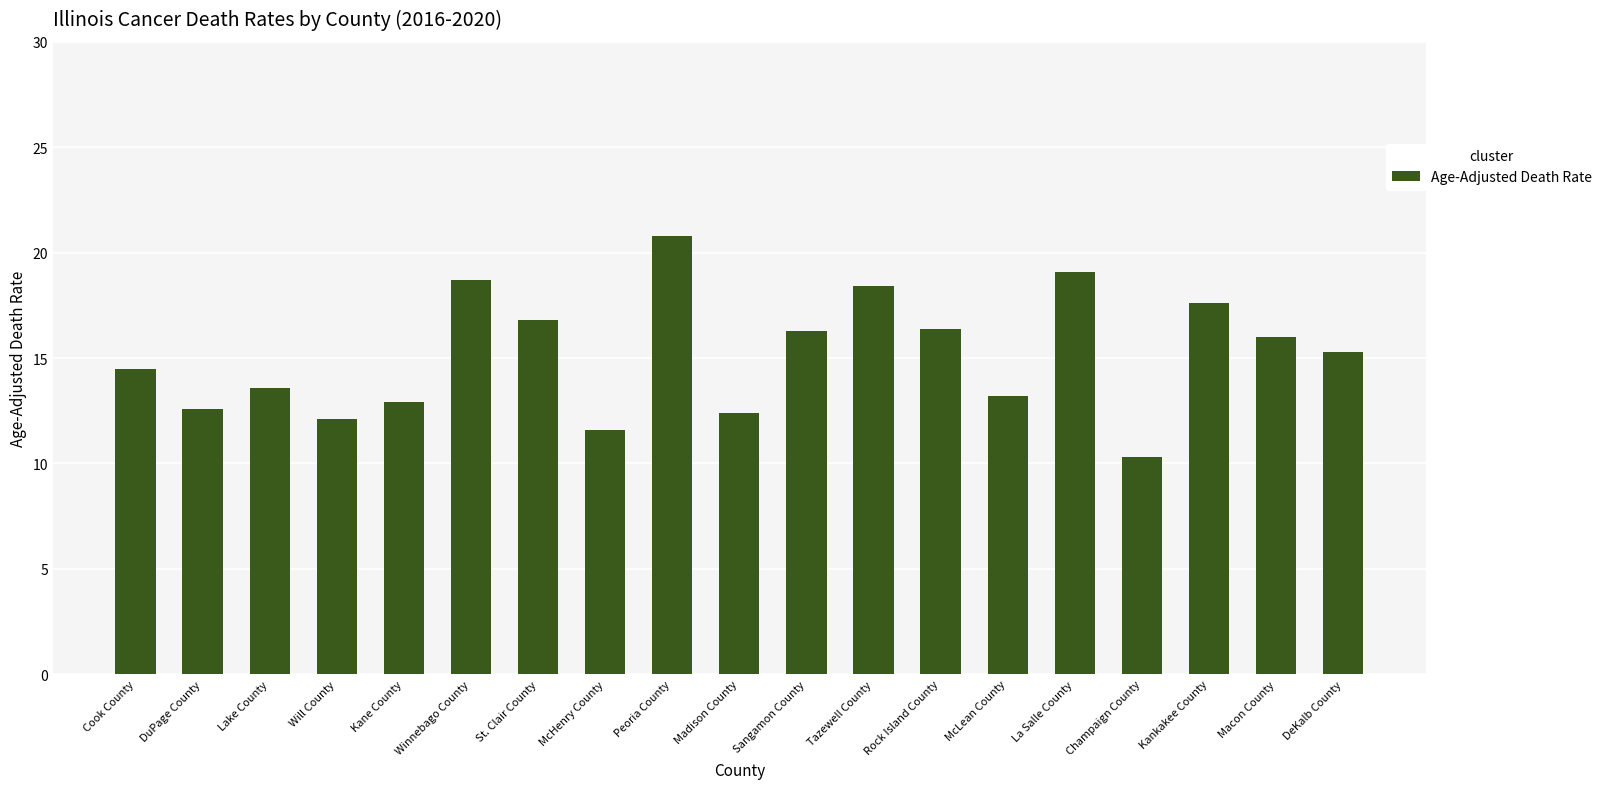

What is the greatest value displayed?

20.8